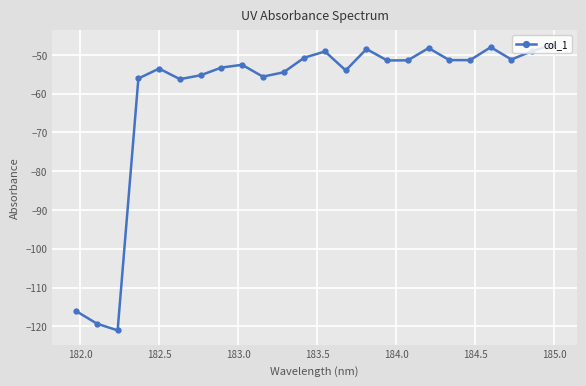

What is the difference between the maximum and minimum values?

73.7